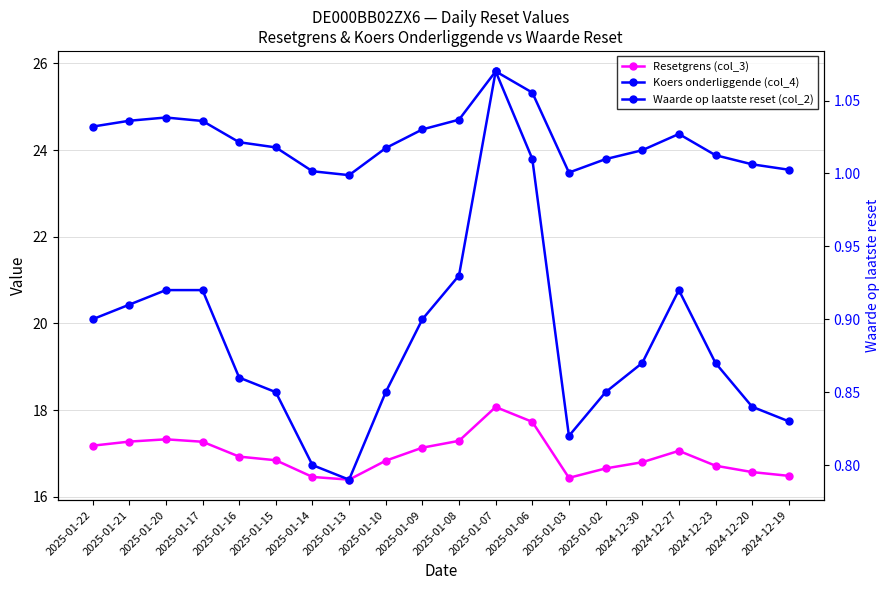

List the series in order of their peak value, lowest first.

Waarde op laatste reset (col_2), Resetgrens (col_3), Koers onderliggende (col_4)